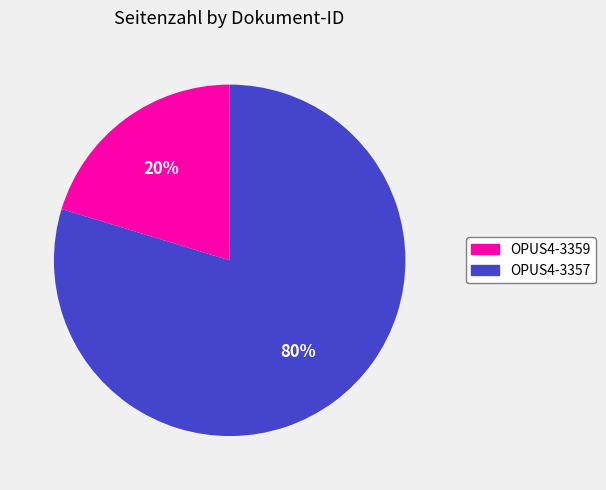

Does any single category account for the majority?

Yes